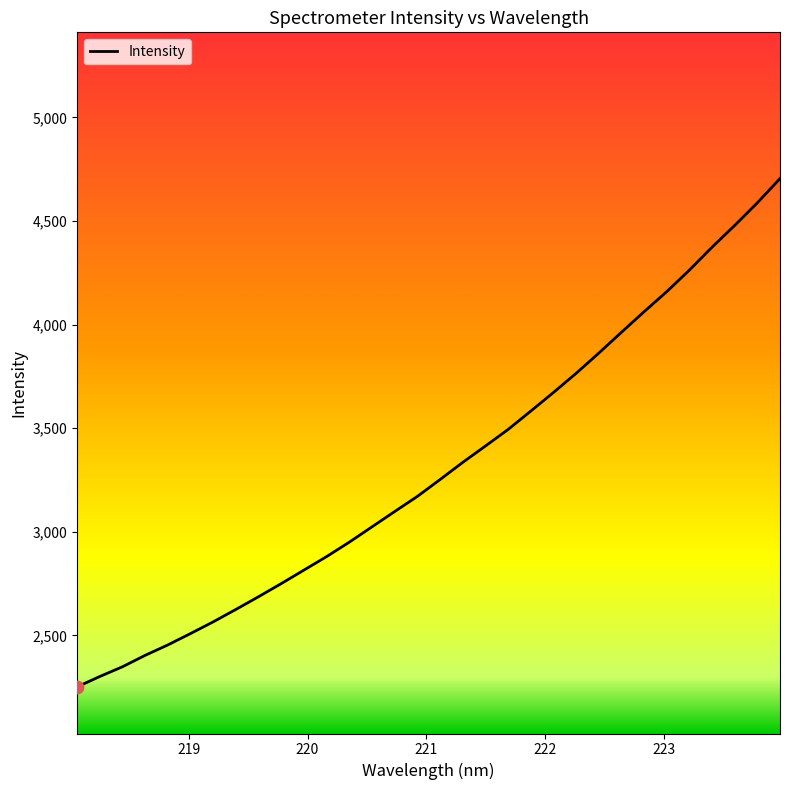

What is the difference between the maximum and minimum values?

2453.5